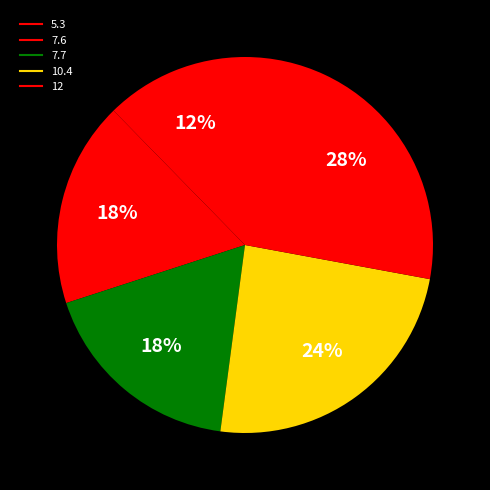

How many slices are in this pie chart?

5